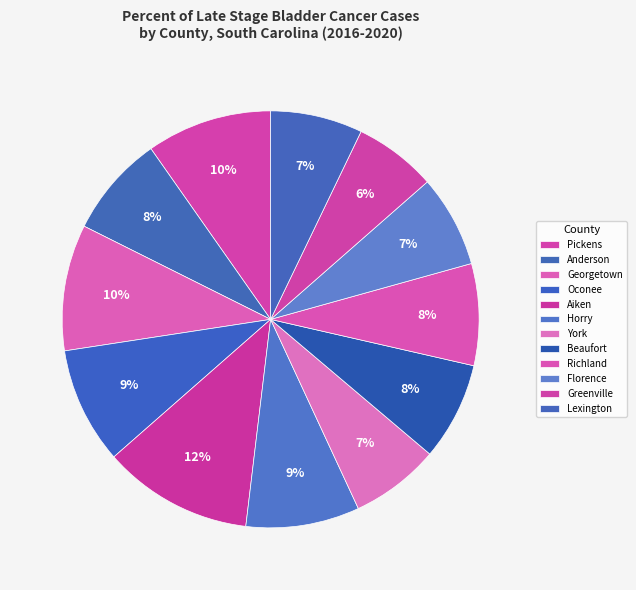

How many segments does this pie chart have?

12